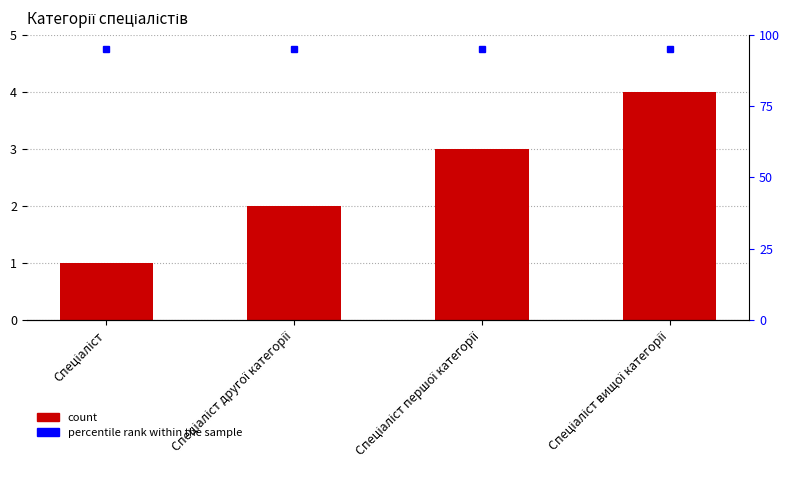

Which series changed the most between Спеціаліст and Спеціаліст першої категорії?

Ідентифікатор